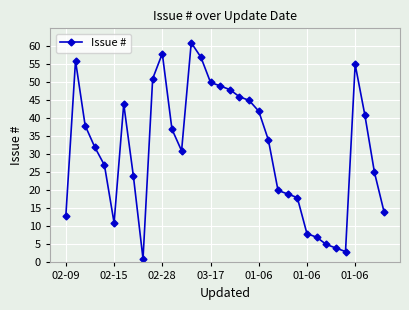

What is the sum of all values?

1074